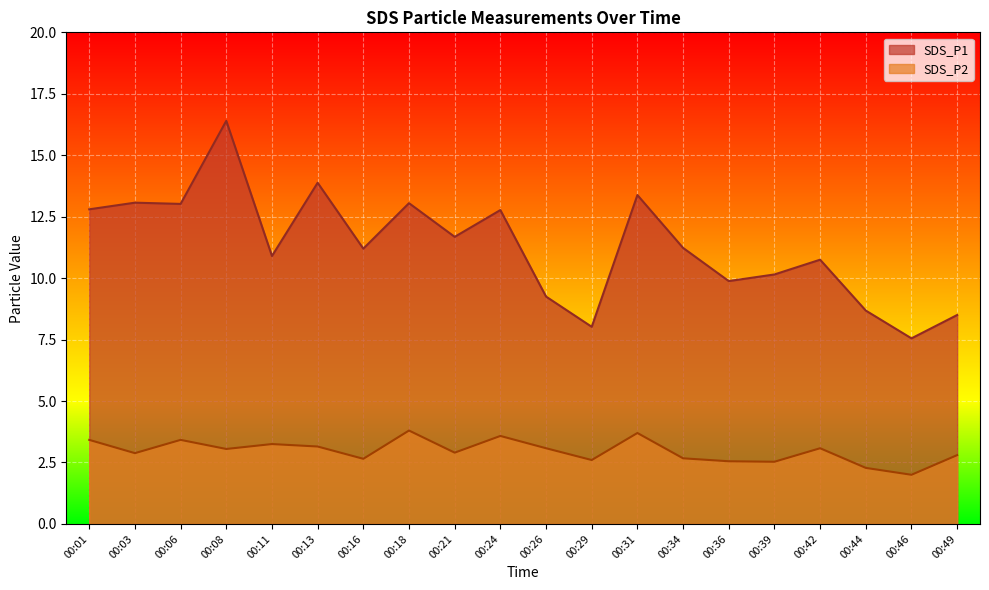

The SDS_P1 series shows 9.2 at 00:26. True or false?

True